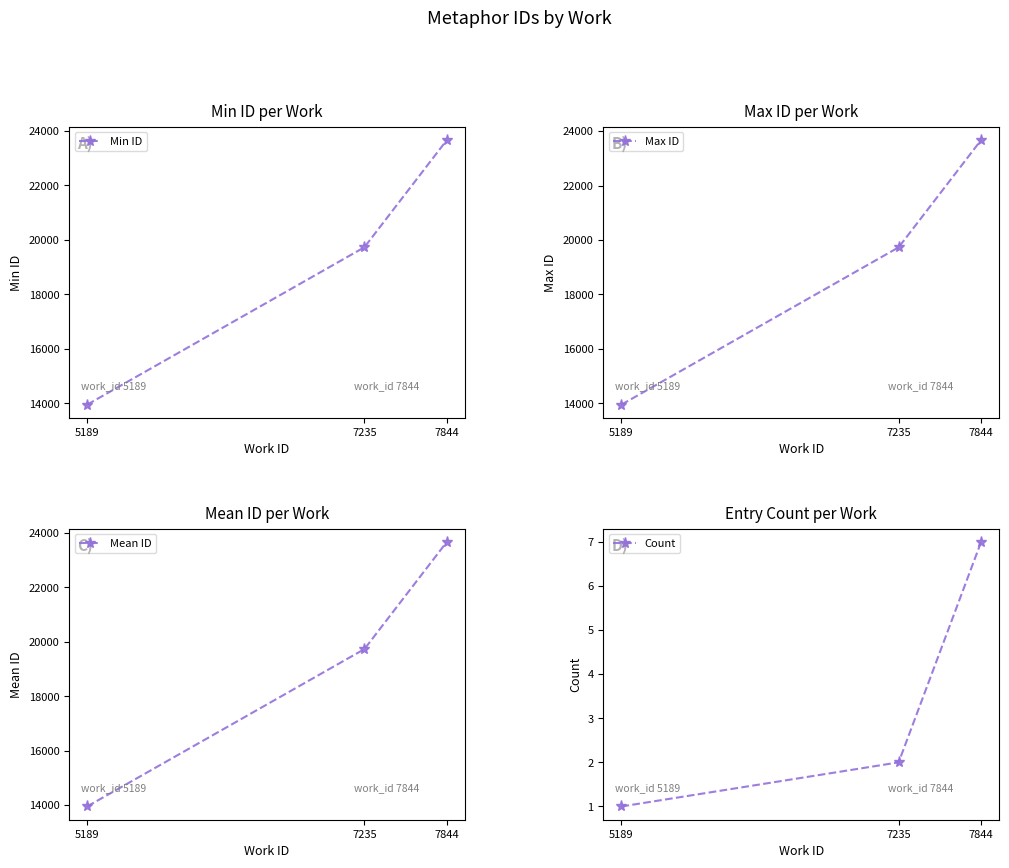

List the labels in order of Min ID value, smallest first.

5189, 7235, 7844